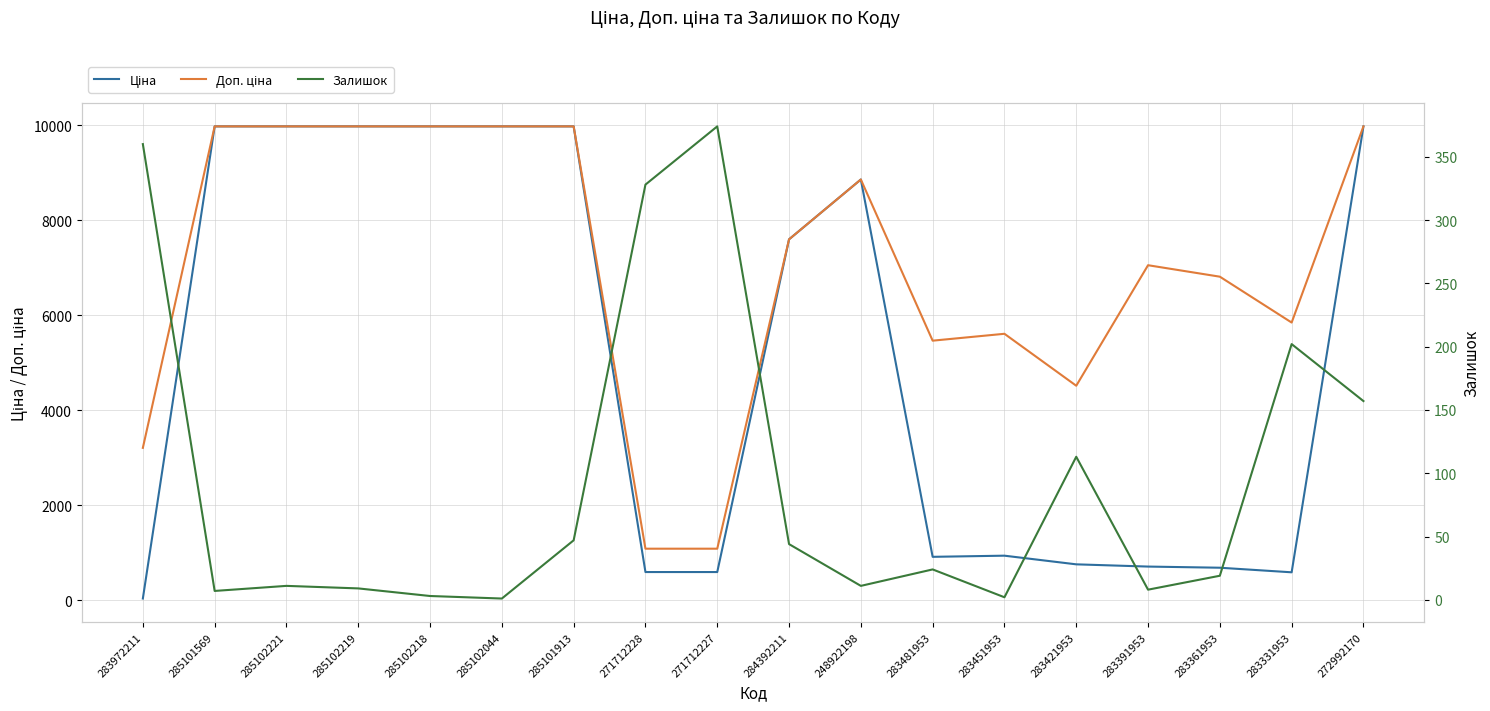

What is the smallest value displayed?

1.0